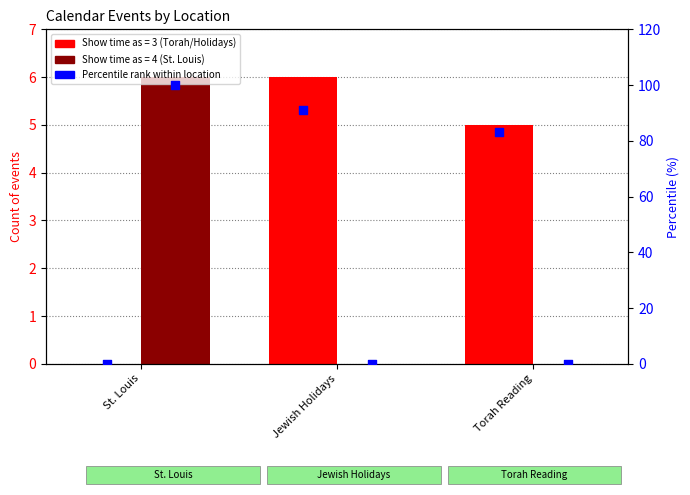

Is the value of Percentile (Show time=4) at Jewish Holidays greater than the value of Percentile (Show time=3) at Torah Reading?

No